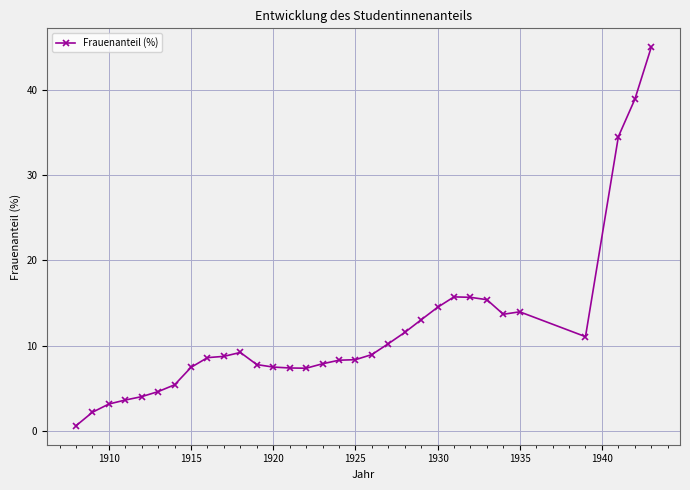

What is the value of the 11th point from the left?

9.2